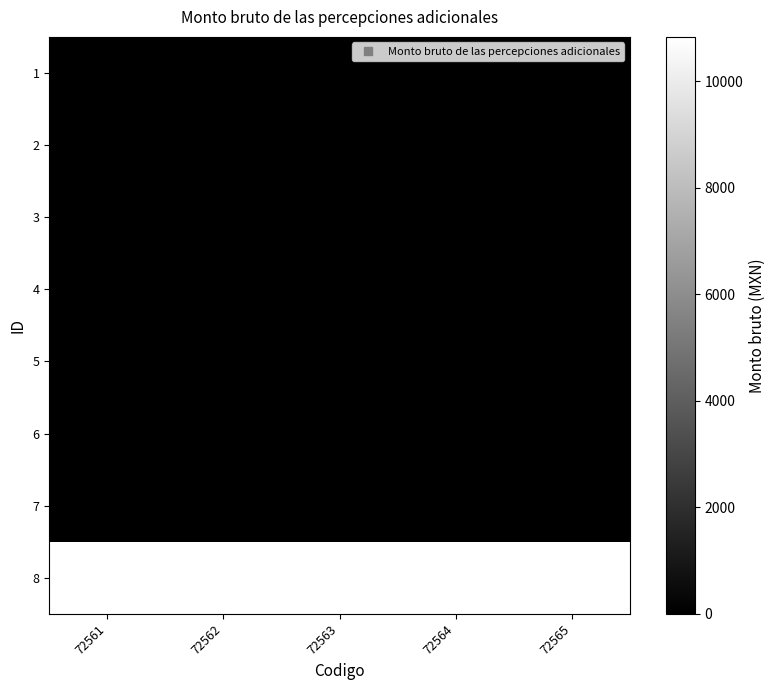

What is the greatest value displayed?

10837.7